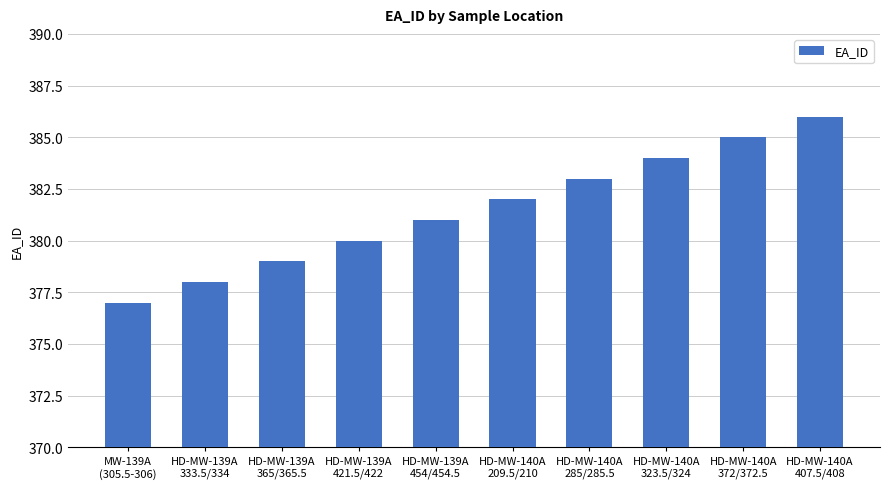

What is the value of the 5th bar from the left?

381